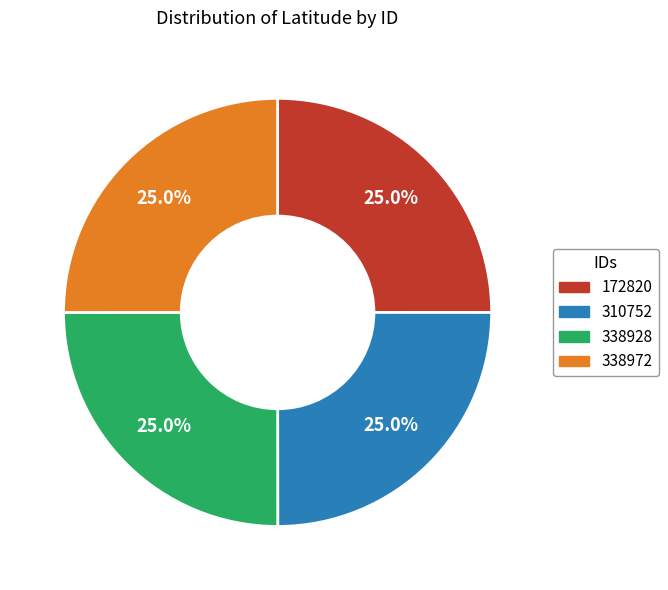

To the nearest percent, what percentage of the pie is 310752?

25%